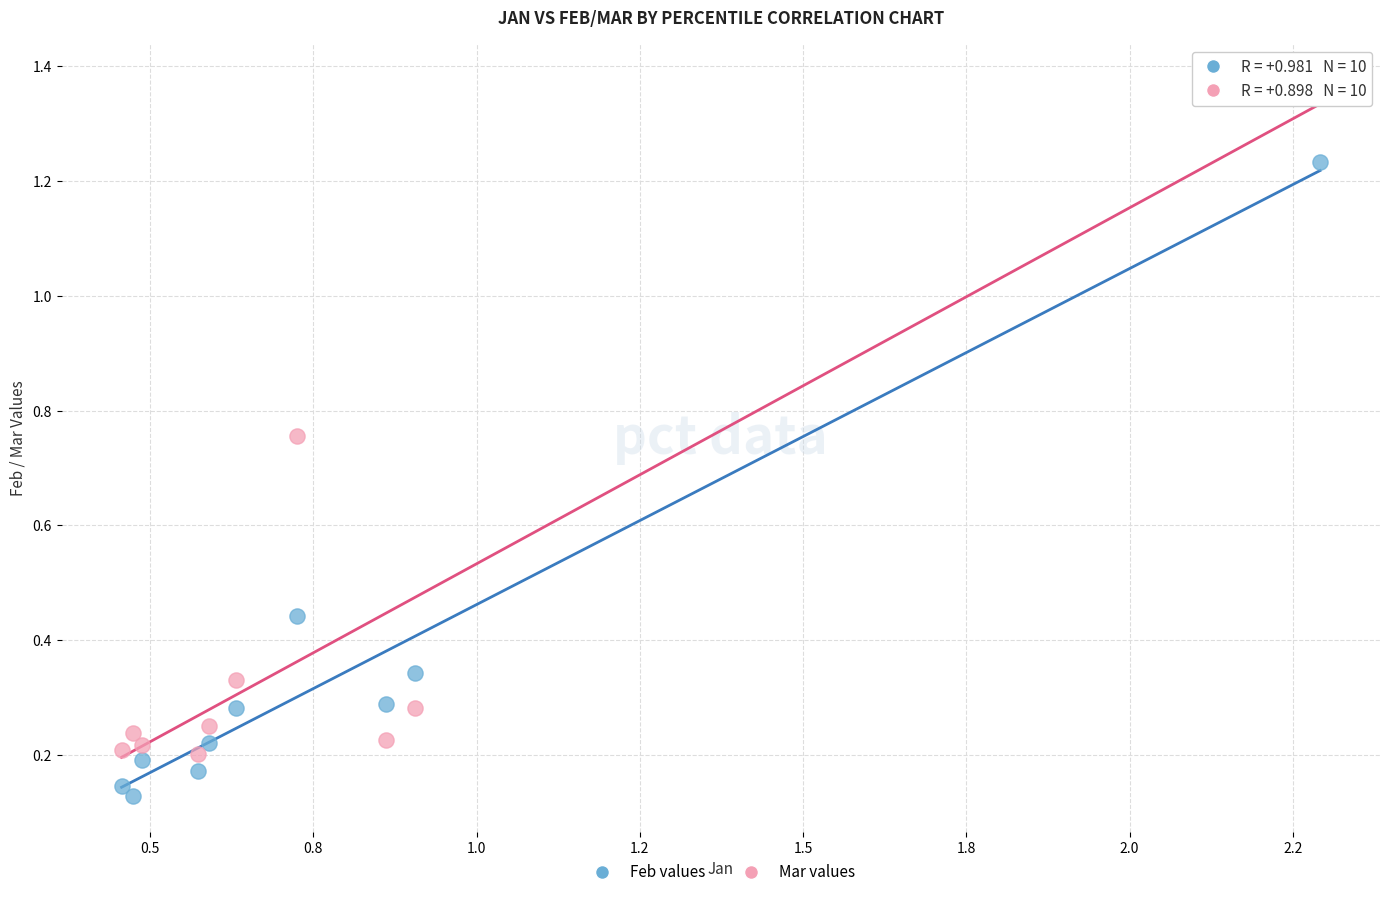

Across all data points, what is the range of X values (max minus min)?

1.8